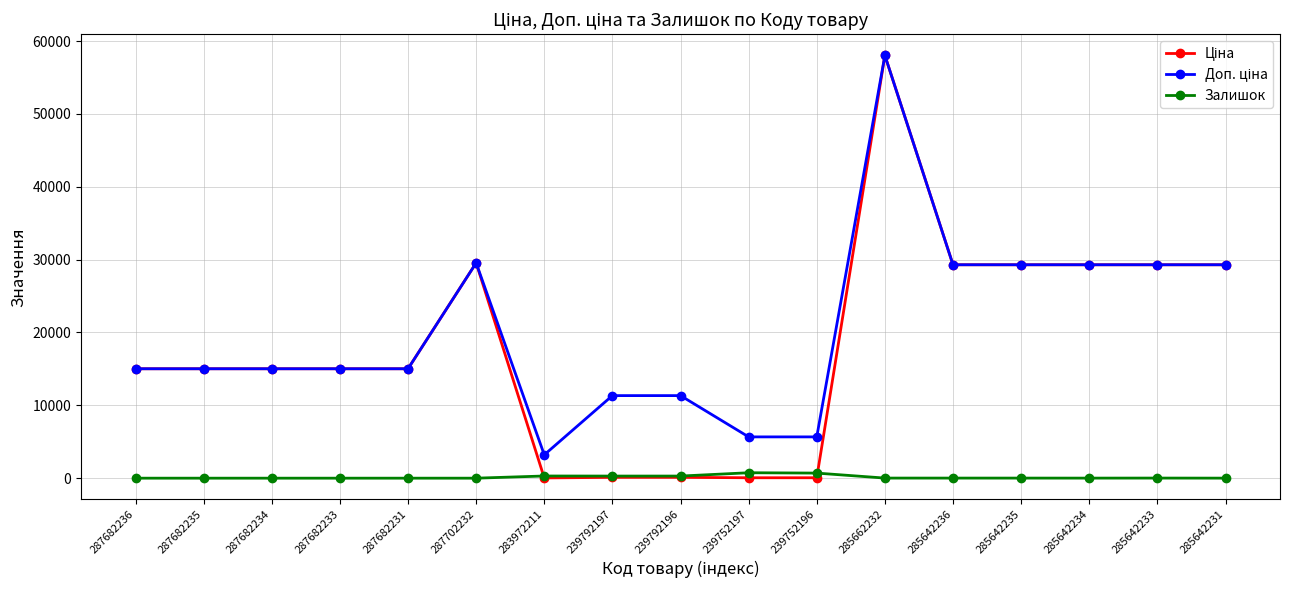

Which category has the highest value across all series?

285662232